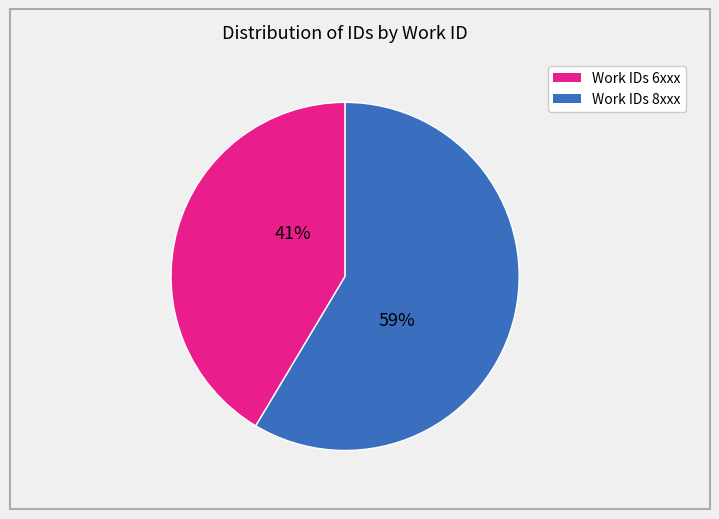

Is there a majority slice in this chart?

Yes